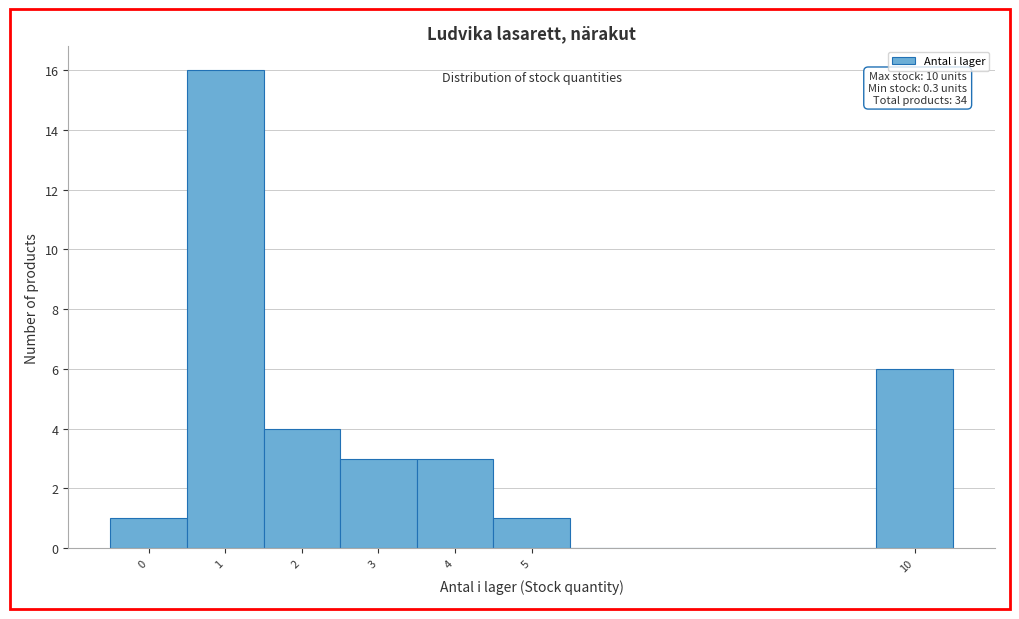

Over which range of the x-axis is the bar tallest?

0.5 to 1.5